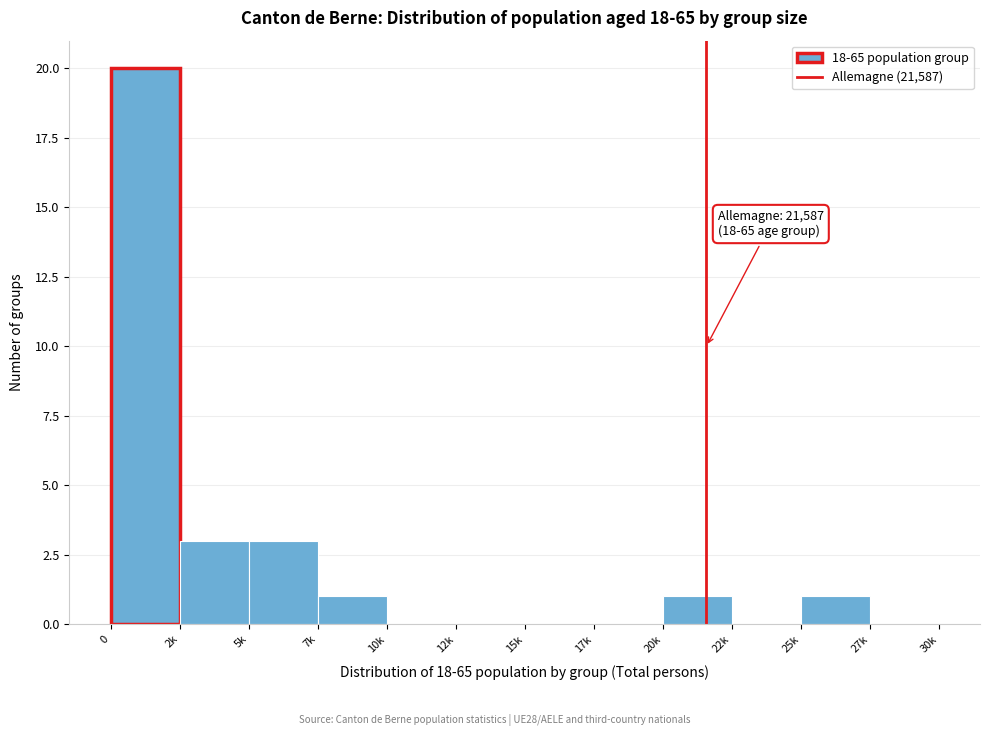

Reading left to right, list all the values displayed in this chart.

0=20	2k=3	5k=3	7k=1	10k=0	12k=0	15k=0	17k=0	20k=1	22k=0	25k=1	27k=0